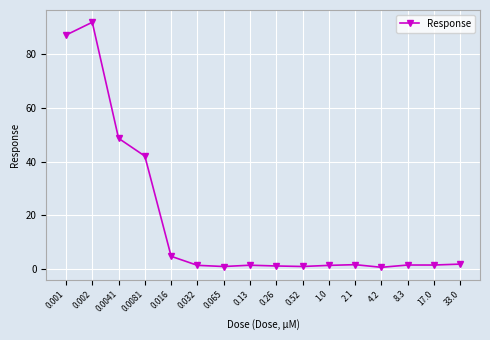

True or false: there are more than 2 points higher than both neighbors.

True